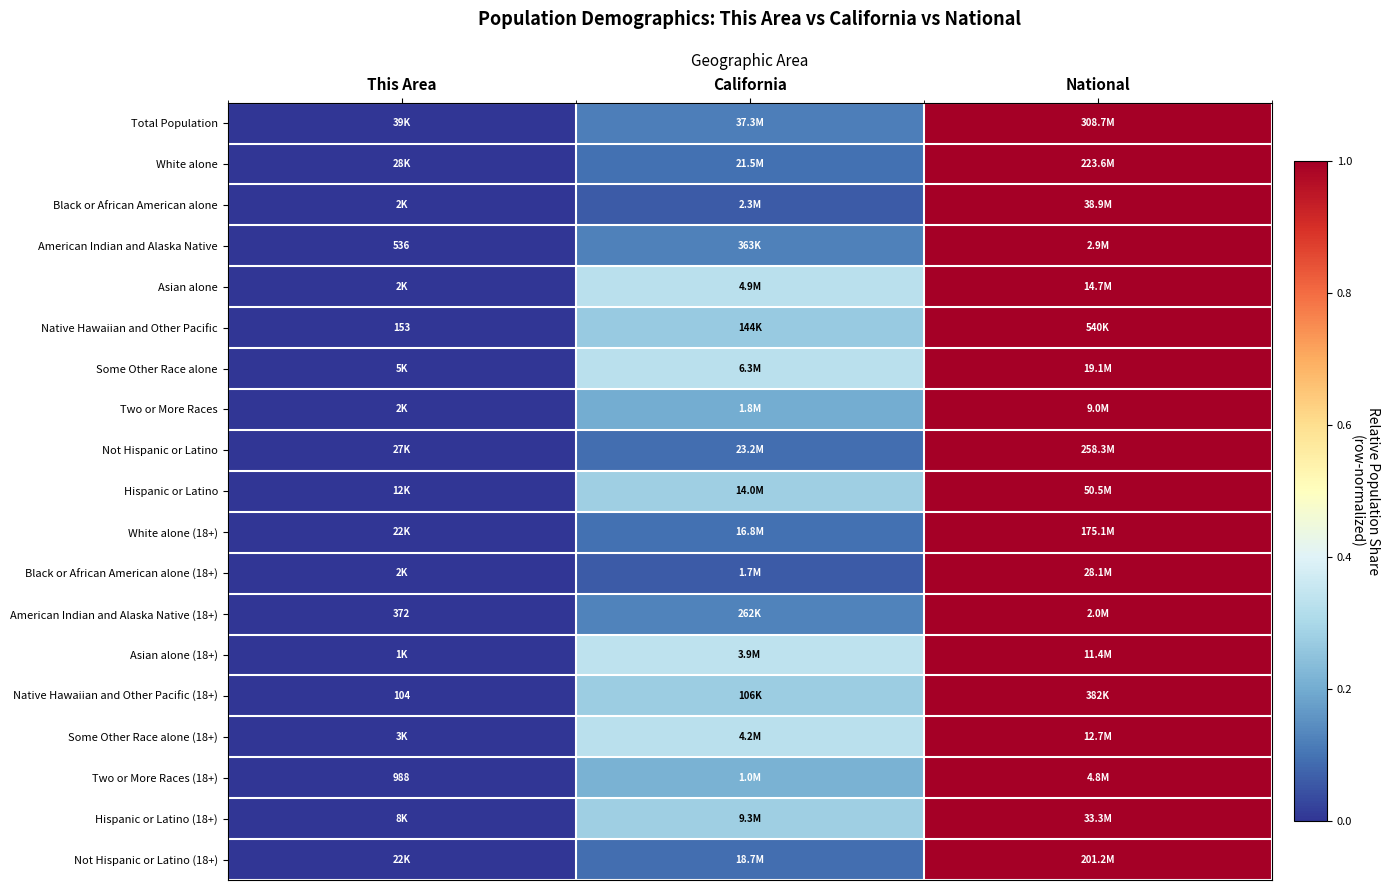

At how many categories does at least one series exceed 0?

3